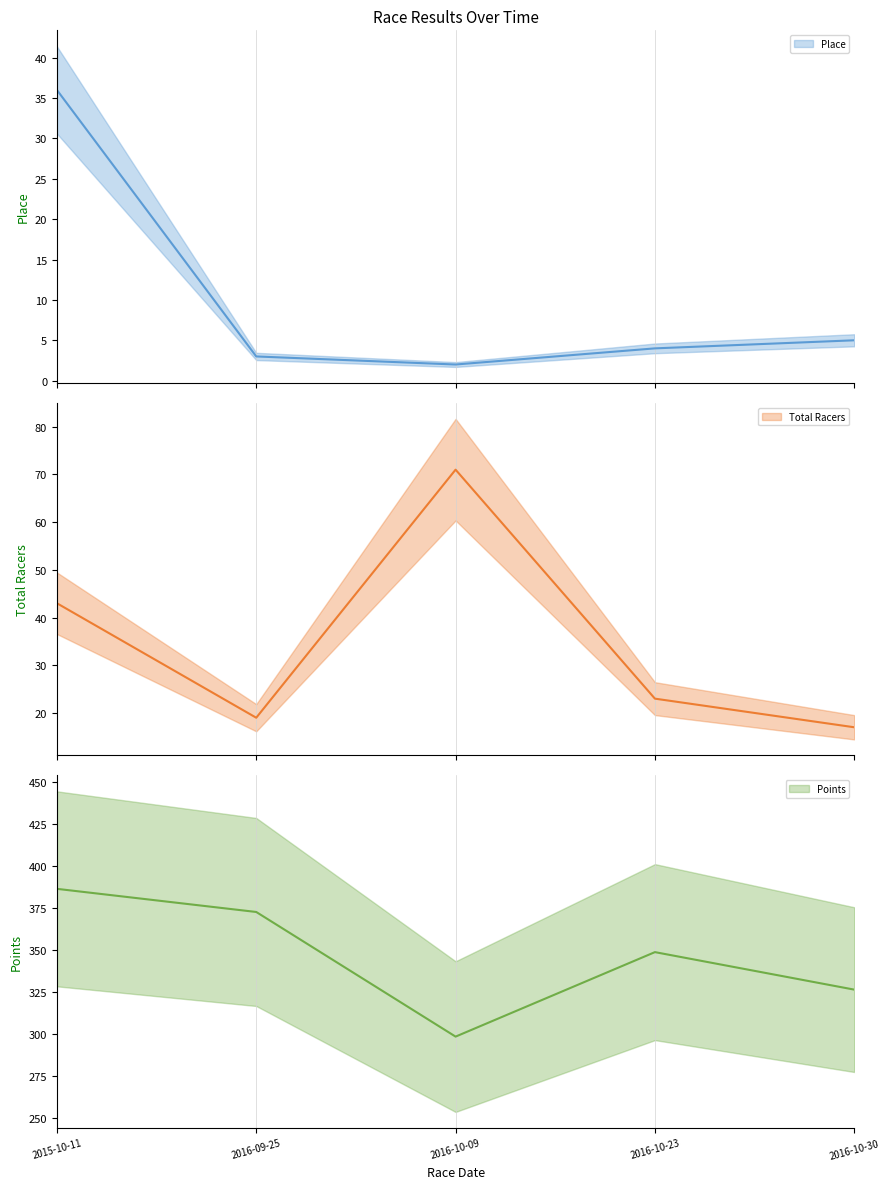

True or false: Total Racers has a value of 22.3 at 2016-10-30.

False